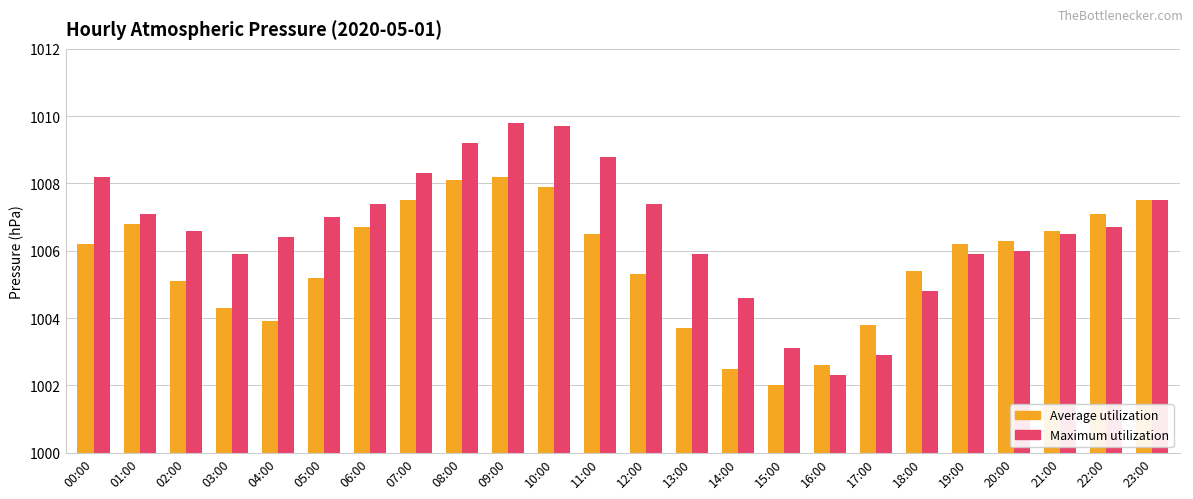

Which series has the largest total across all categories?

Maximum utilization